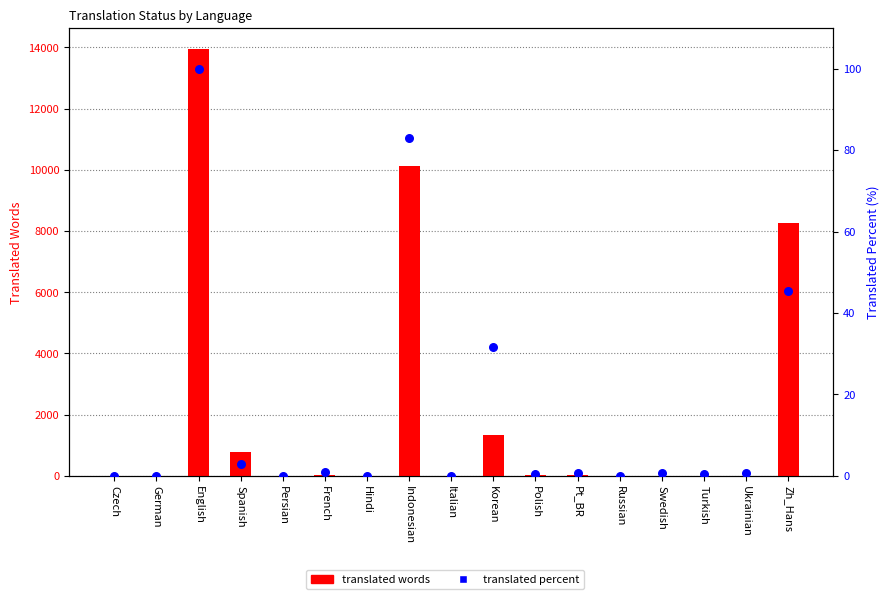

Which series has the widest spread of Y values?

translated words